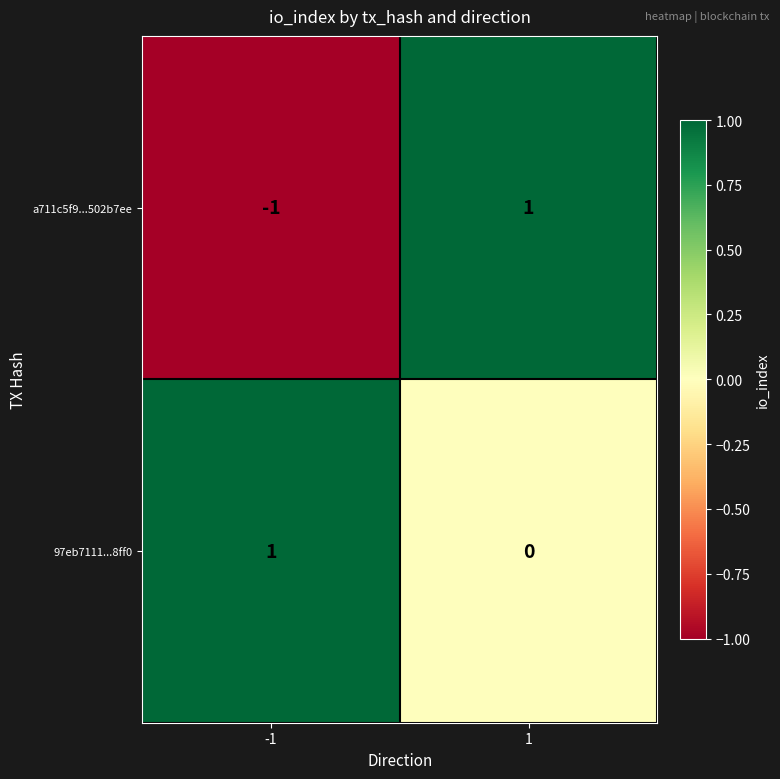

Which series has the largest range (max minus min)?

a711c5f9...502b7ee